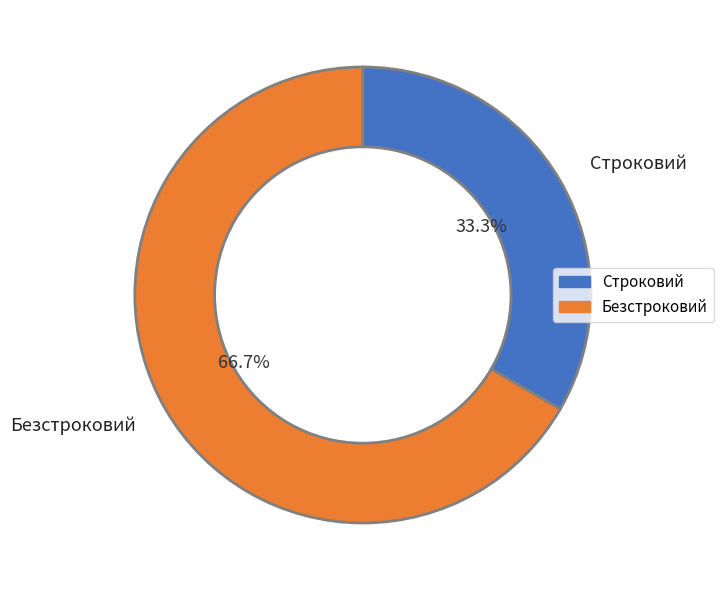

Which category has the smallest portion of the pie?

Строковий